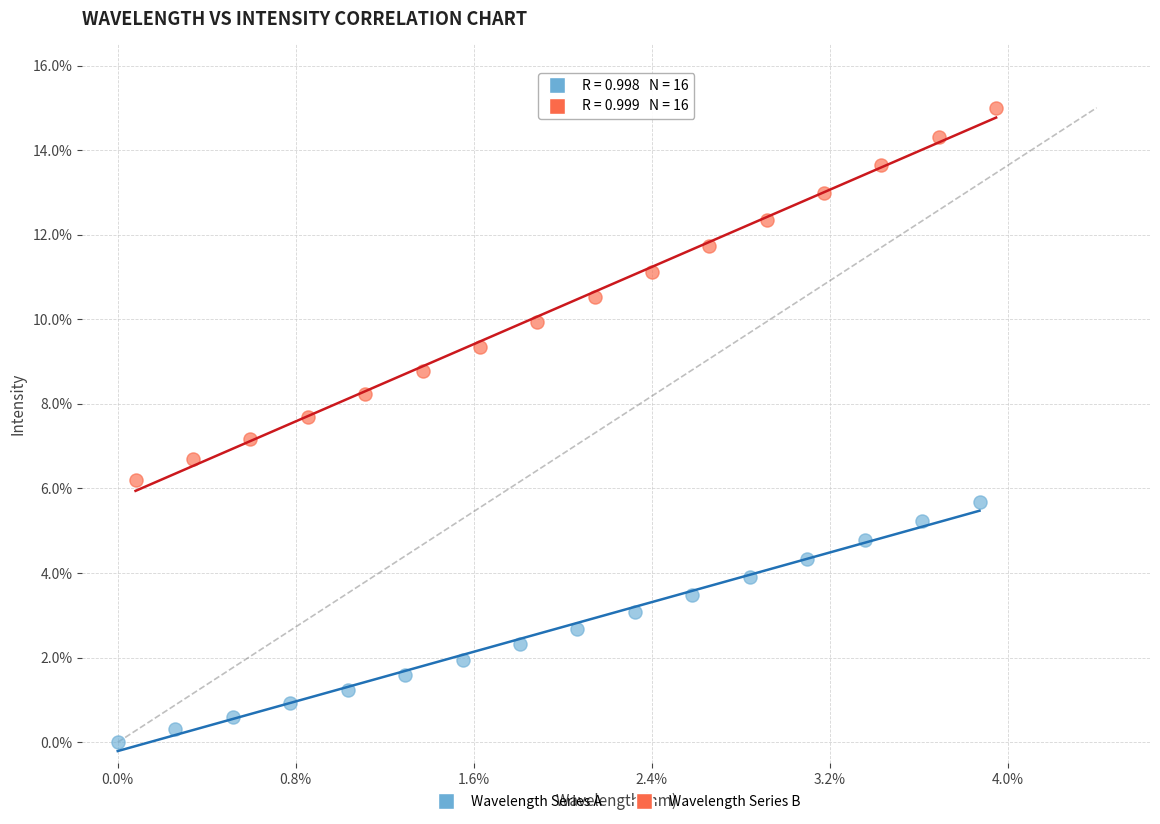

Which series has the largest Y range (max minus min)?

Wavelength Series B